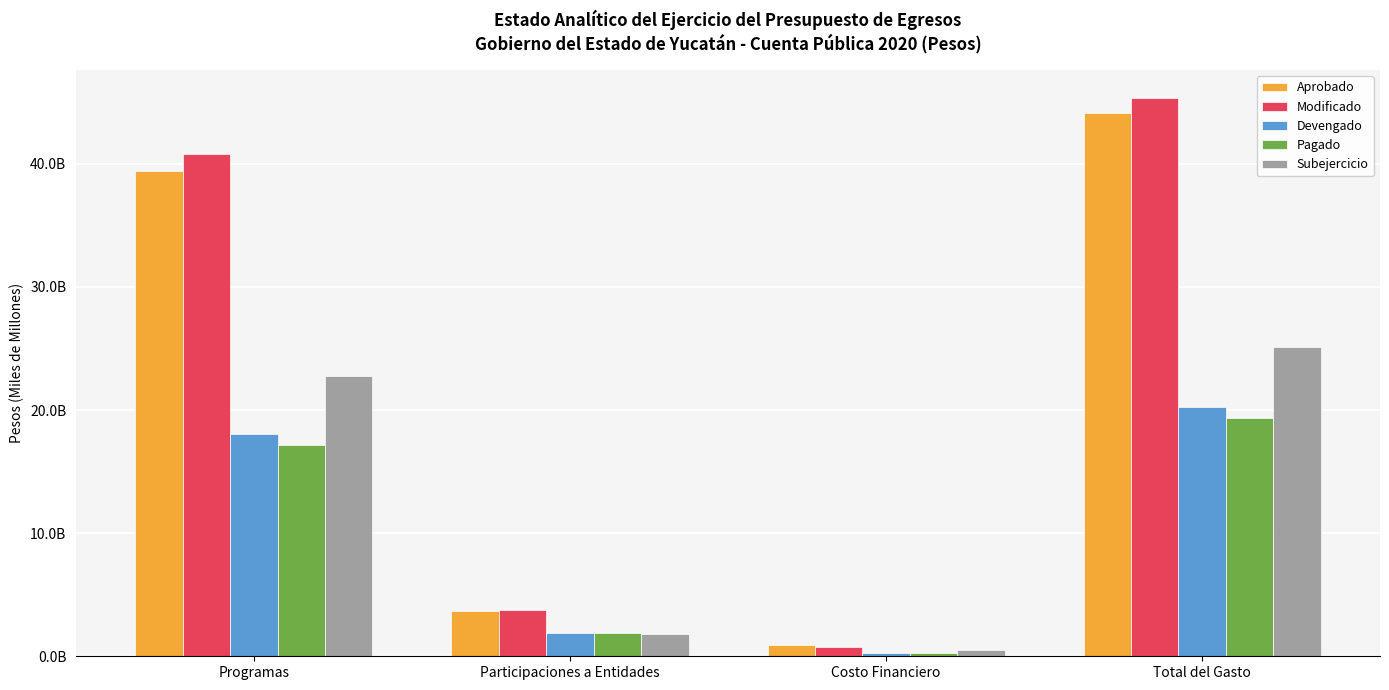

Are the bars horizontal?

No